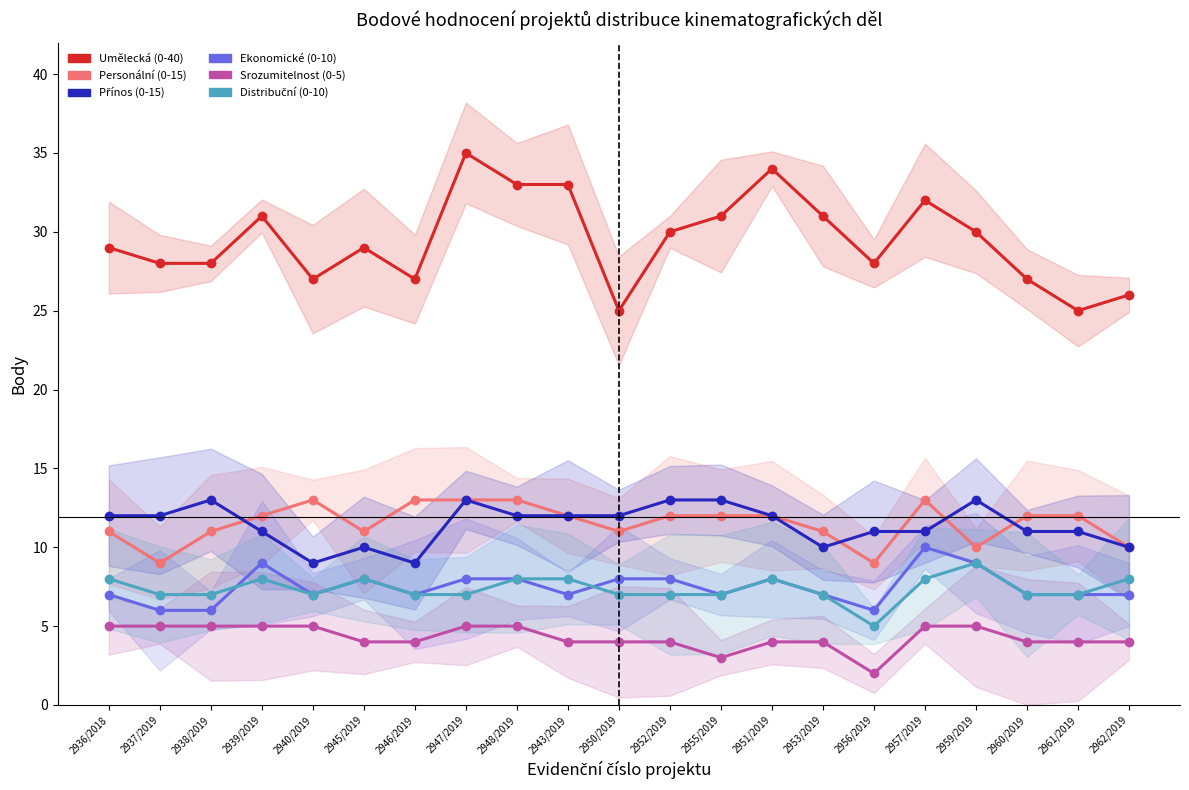

Which category has the lowest value across all series?

2956/2019